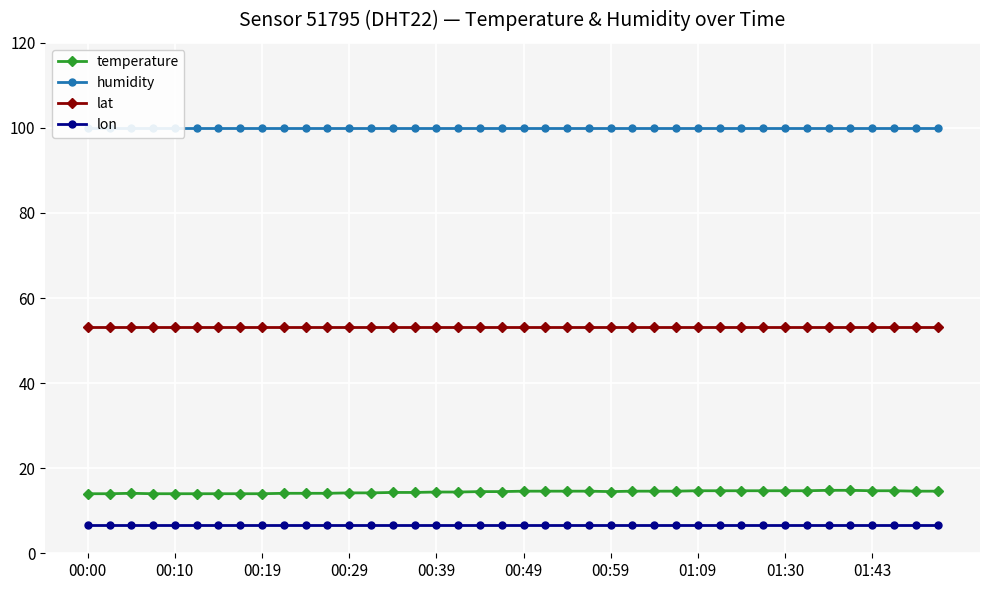

Is it true that lat equals 53.2 at 26?

True